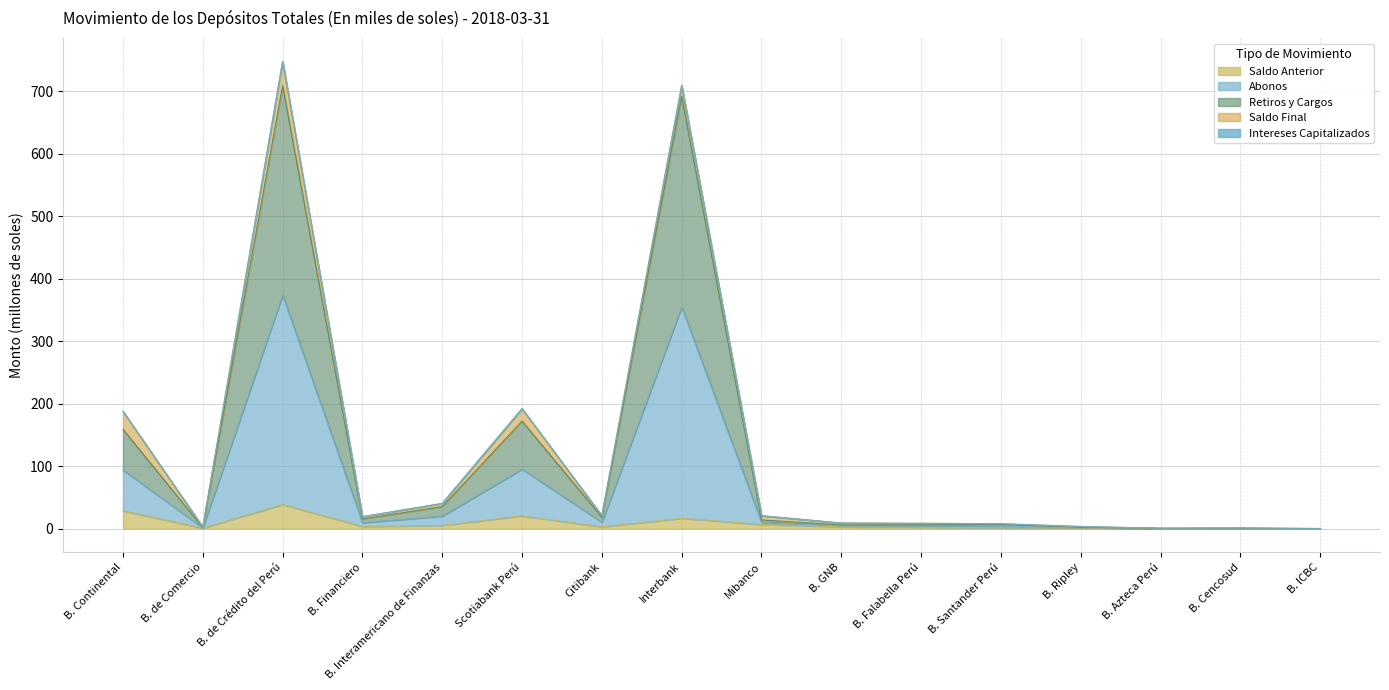

True or false: Retiros y Cargos has more than 0 interior local peaks.

True